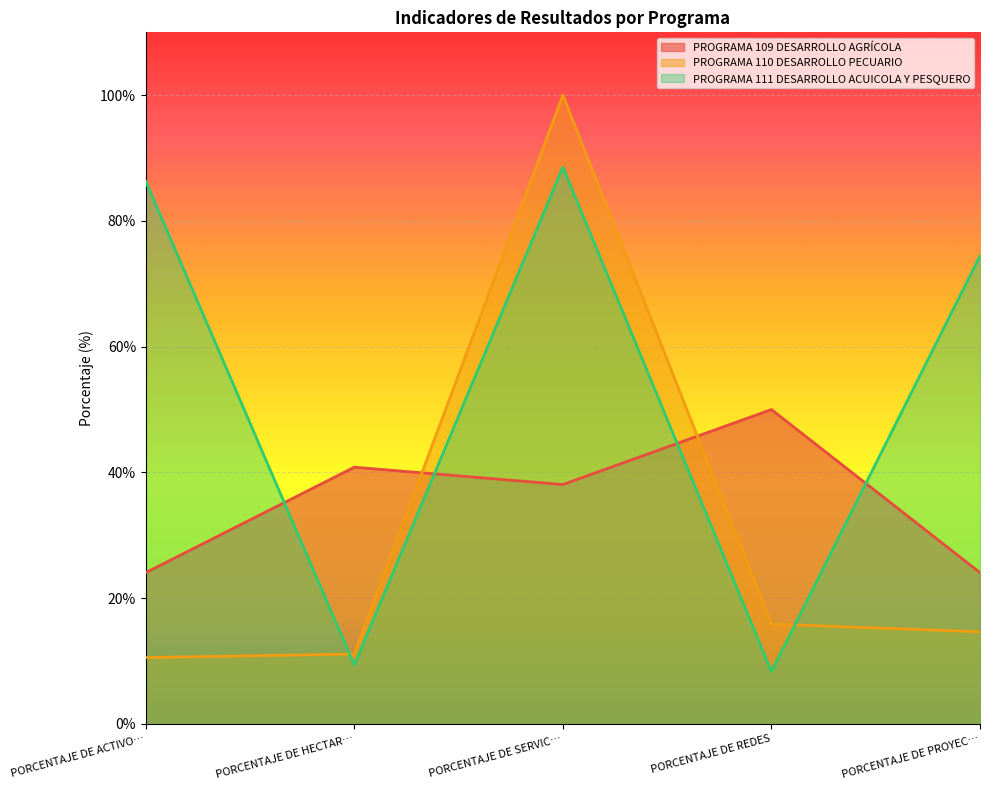

The value of PROGRAMA 109 DESARROLLO AGRÍCOLA at PORCENTAJE DE REDES is 50.0. True or false?

True